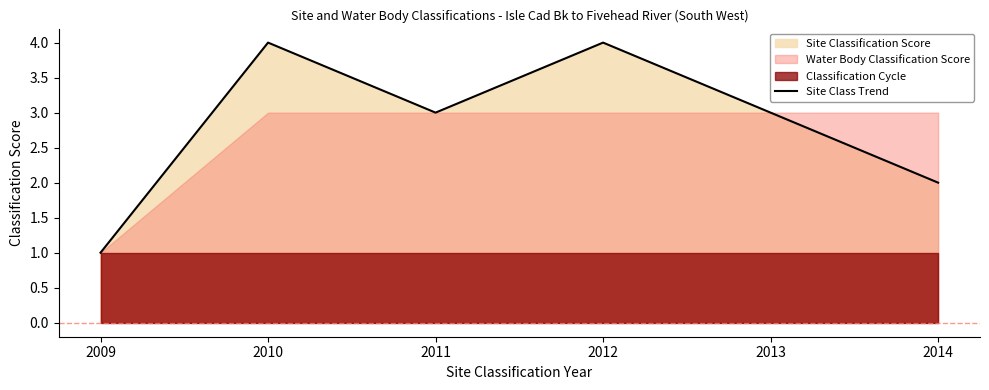

What is the difference between the second highest and second lowest values?

2